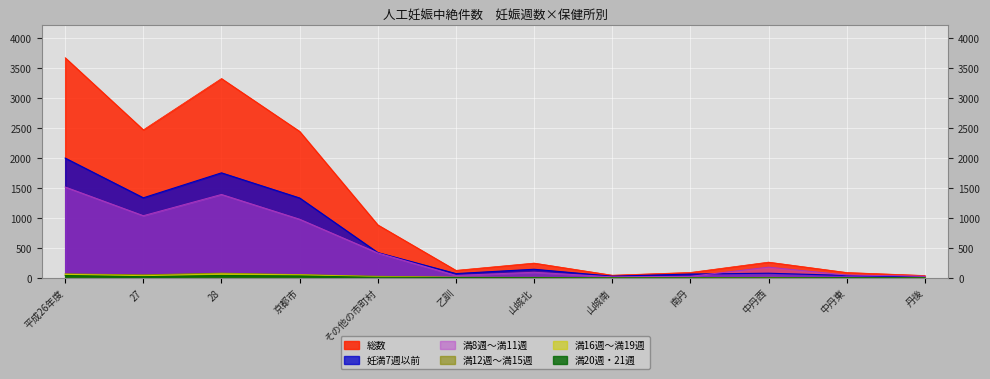

Reading right to left, transcribe all the data shown in this chart.

総数: 丹後=37	中丹東=87	中丹西=260	南丹=88	山城南=42	山城北=244	乙訓=123	その他の市町村=881	京都市=2439	28=3320	27=2465	平成26年度=3667
妊満7週以前: 丹後=10	中丹東=38	中丹西=75	南丹=61	山城南=25	山城北=141	乙訓=69	その他の市町村=419	京都市=1329	28=1748	27=1332	平成26年度=1994
満8週～満11週: 丹後=25	中丹東=45	中丹西=176	南丹=23	山城南=15	山城北=91	乙訓=38	その他の市町村=413	京都市=975	28=1388	27=1034	平成26年度=1512
満12週～満15週: 丹後=0	中丹東=2	中丹西=4	南丹=3	山城南=2	山城北=6	乙訓=7	その他の市町村=24	京都市=52	28=76	27=48	平成26年度=64
満16週～満19週: 丹後=1	中丹東=0	中丹西=5	南丹=1	山城南=0	山城北=3	乙訓=6	その他の市町村=16	京都市=47	28=63	27=33	平成26年度=57
満20週・21週: 丹後=1	中丹東=2	中丹西=0	南丹=0	山城南=0	山城北=2	乙訓=3	その他の市町村=8	京都市=30	28=38	27=18	平成26年度=37